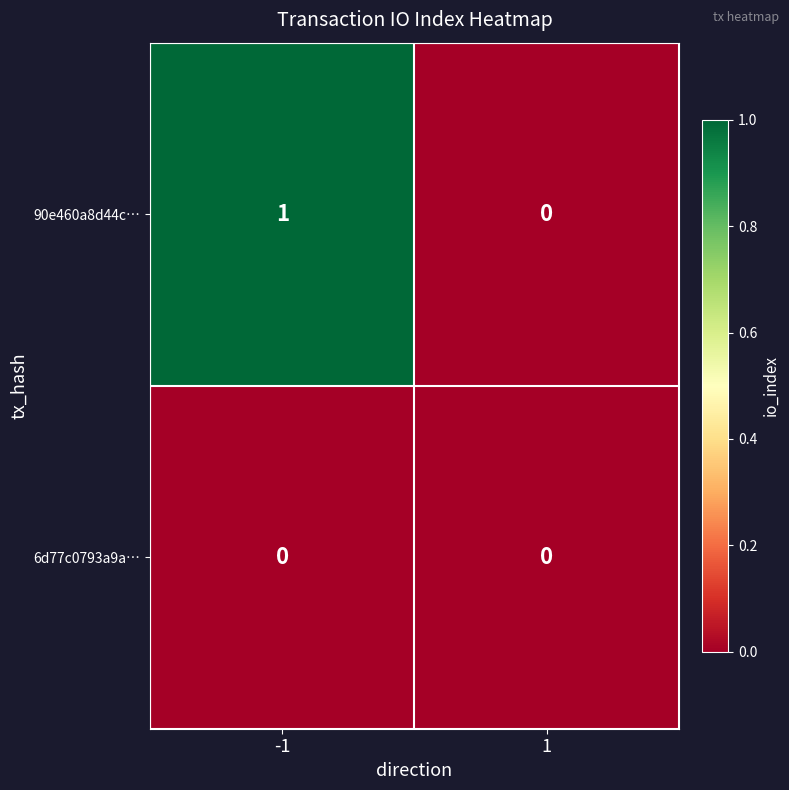

List the series in order of their peak value, lowest first.

6d77c0793a9a…, 90e460a8d44c…